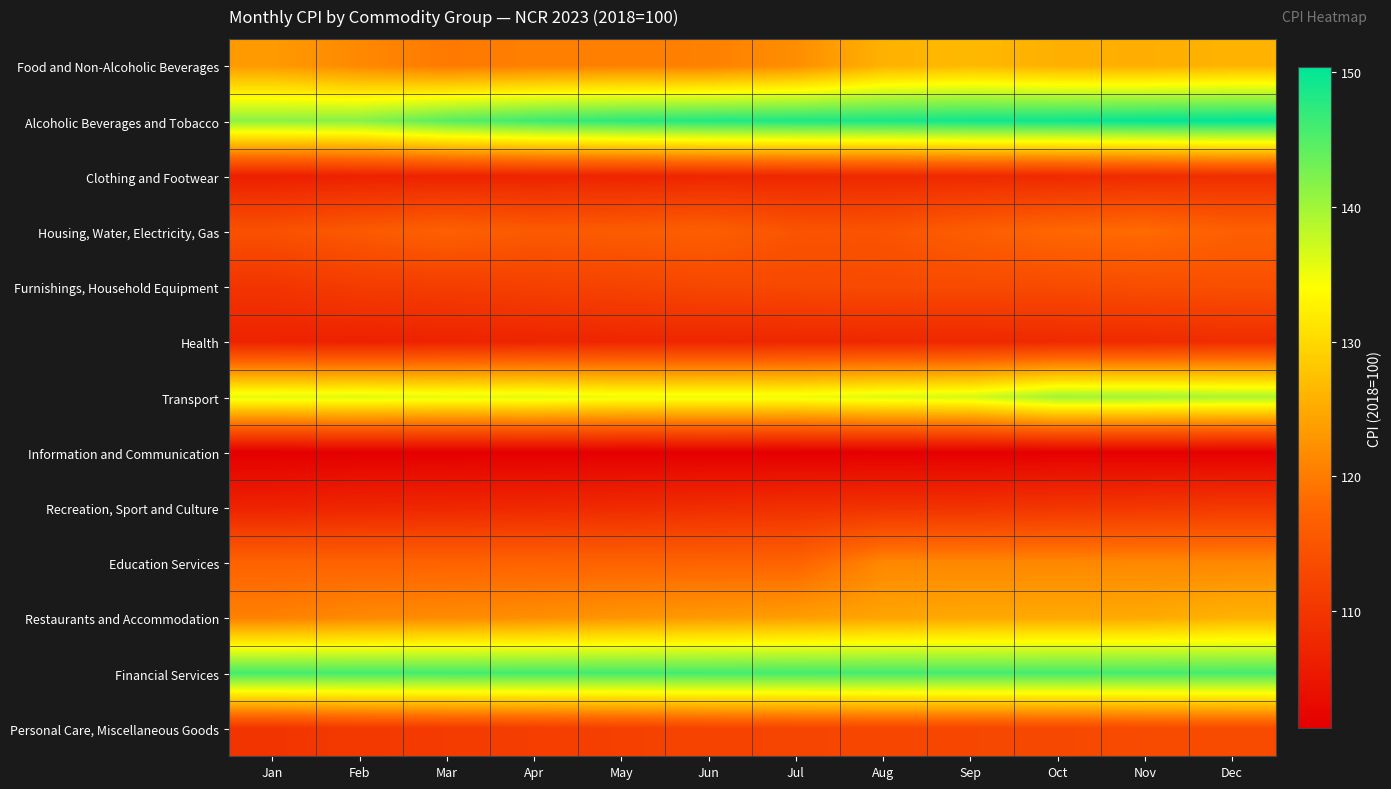

What is the smallest value displayed?

101.3